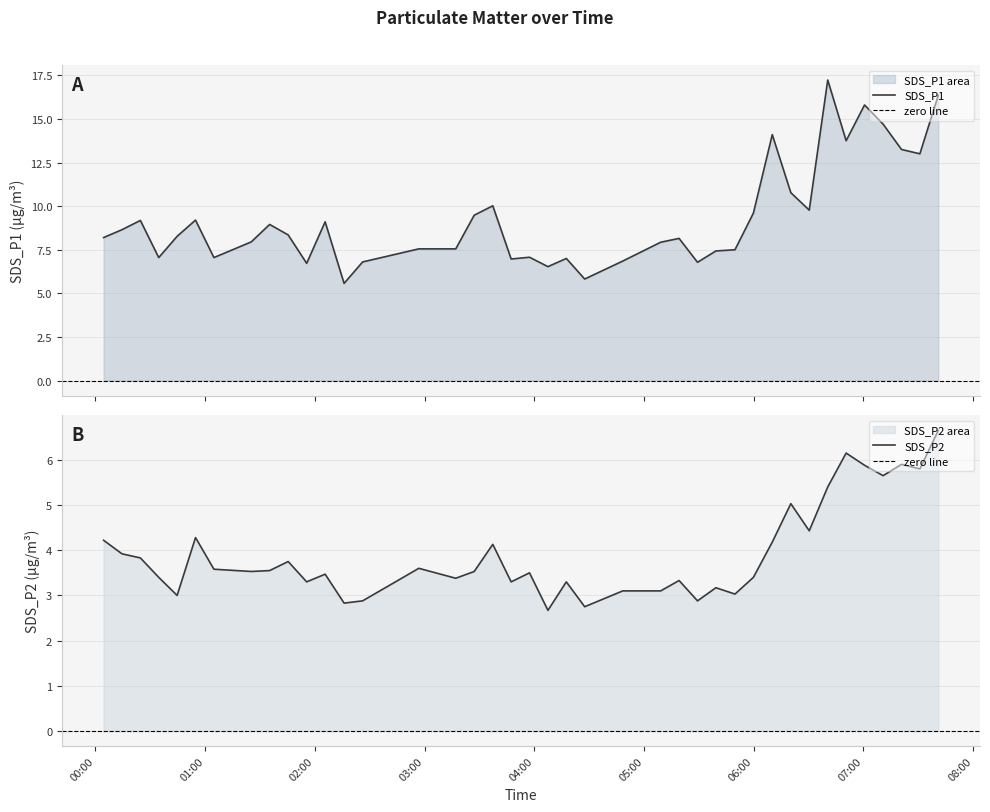

At 2022/01/19 06:10:07, list the series in order from largest to smallest.

SDS_P1, SDS_P2